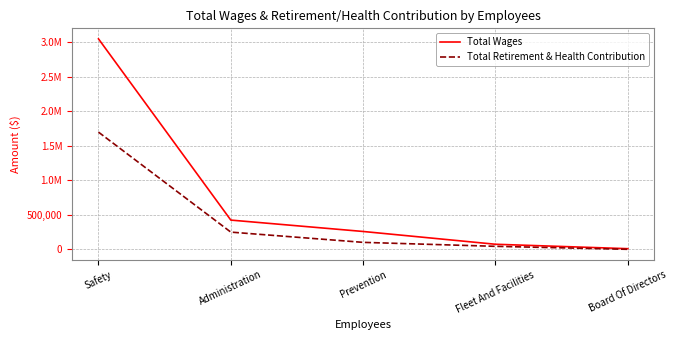

True or false: Total Retirement & Health Contribution and Total Wages cross at least once.

False